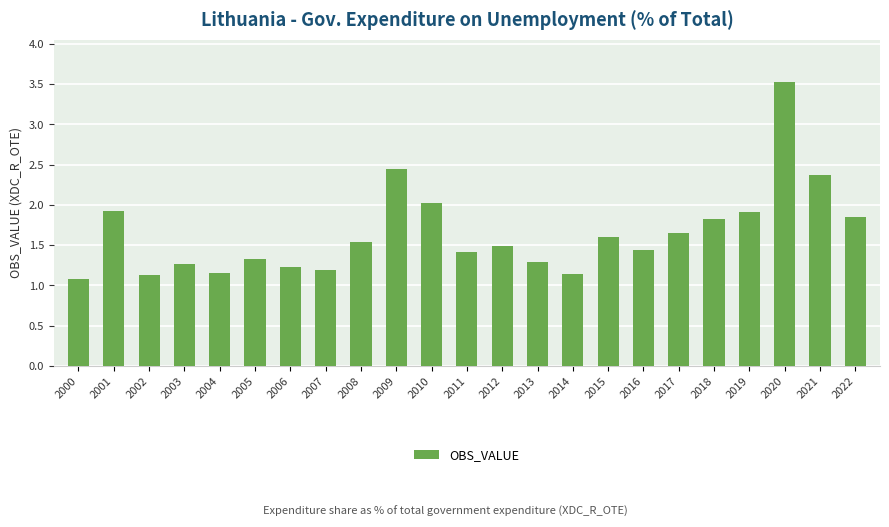

What is the sum of all values?

37.8